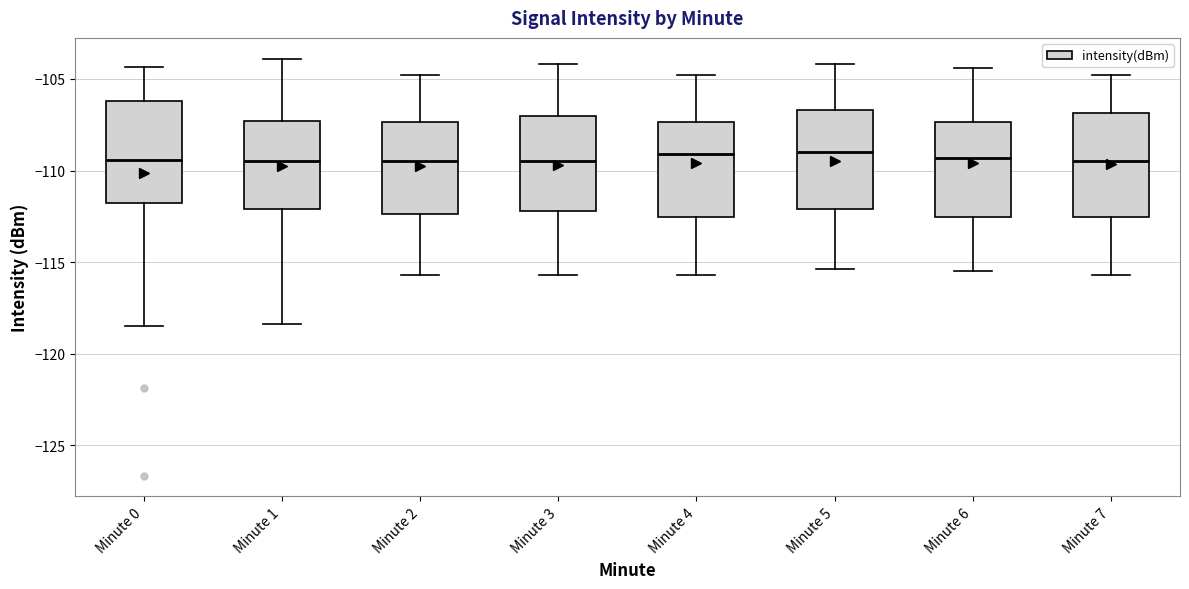

Reading left to right, transcribe this box plot: for each box, give where its median line is, the range the box spans, and where its two whiskers end, as read against the y-axis. The values are not printed on the chart, so give them approximately, as read against the axis.

Minute 0: median -109.5, box -111.5 to -106.0, whiskers -118.5 to -104.5
Minute 1: median -109.5, box -112.0 to -107.5, whiskers -118.5 to -104.0
Minute 2: median -109.5, box -112.5 to -107.5, whiskers -115.5 to -105.0
Minute 3: median -109.5, box -112.0 to -107.0, whiskers -115.5 to -104.0
Minute 4: median -109.0, box -112.5 to -107.5, whiskers -115.5 to -105.0
Minute 5: median -109.0, box -112.0 to -106.5, whiskers -115.5 to -104.0
Minute 6: median -109.5, box -112.5 to -107.5, whiskers -115.5 to -104.5
Minute 7: median -109.5, box -112.5 to -107.0, whiskers -115.5 to -105.0